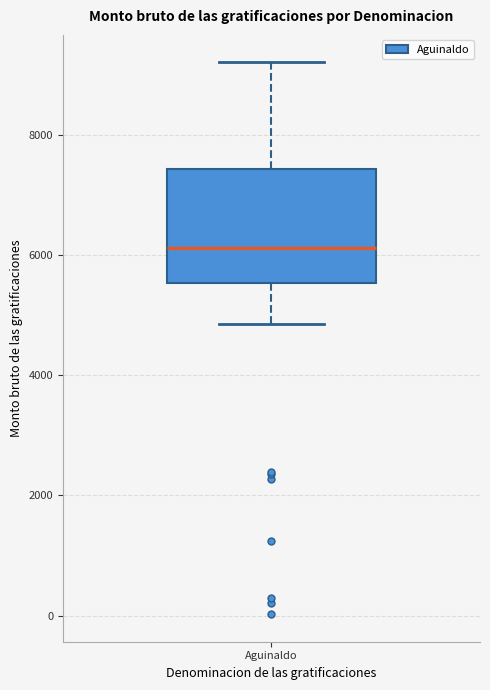

Where does the lower whisker of the box for Aguinaldo end on the y-axis? The values are not printed on the chart, so give them approximately, as read against the axis.

4800